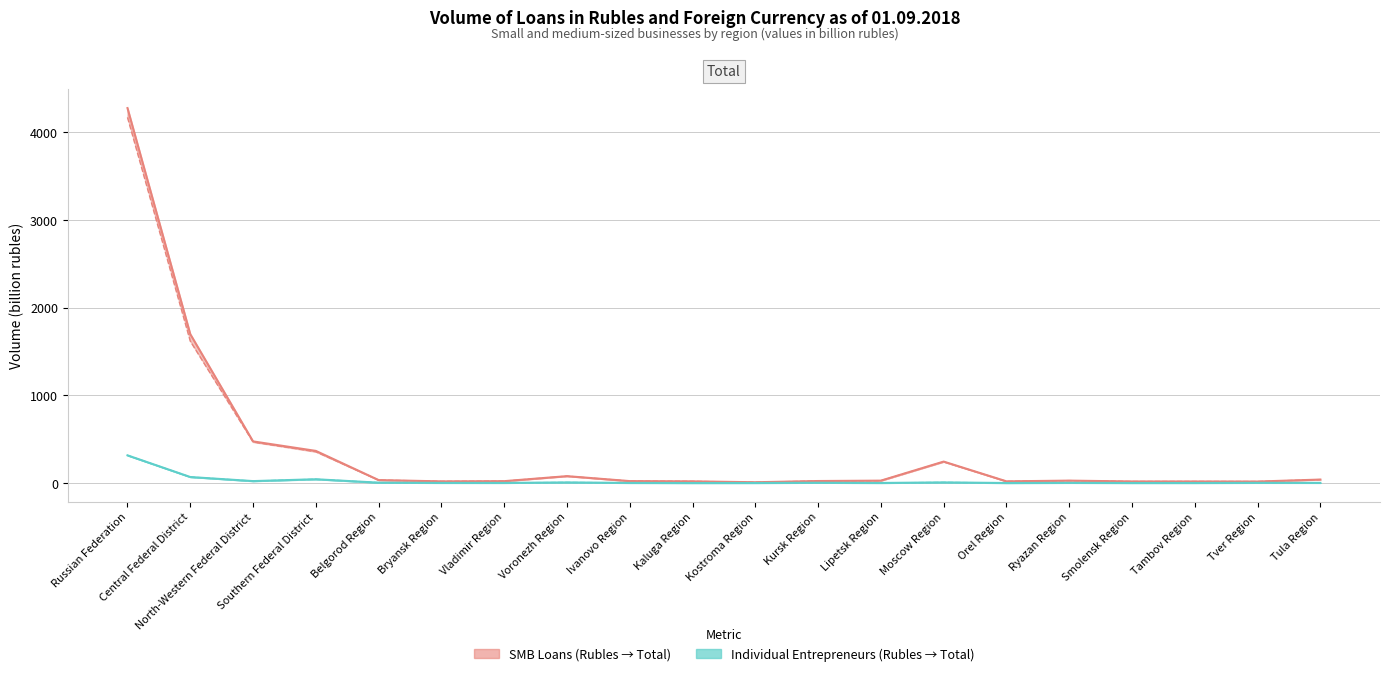

Count the number of data series in this chart.

4